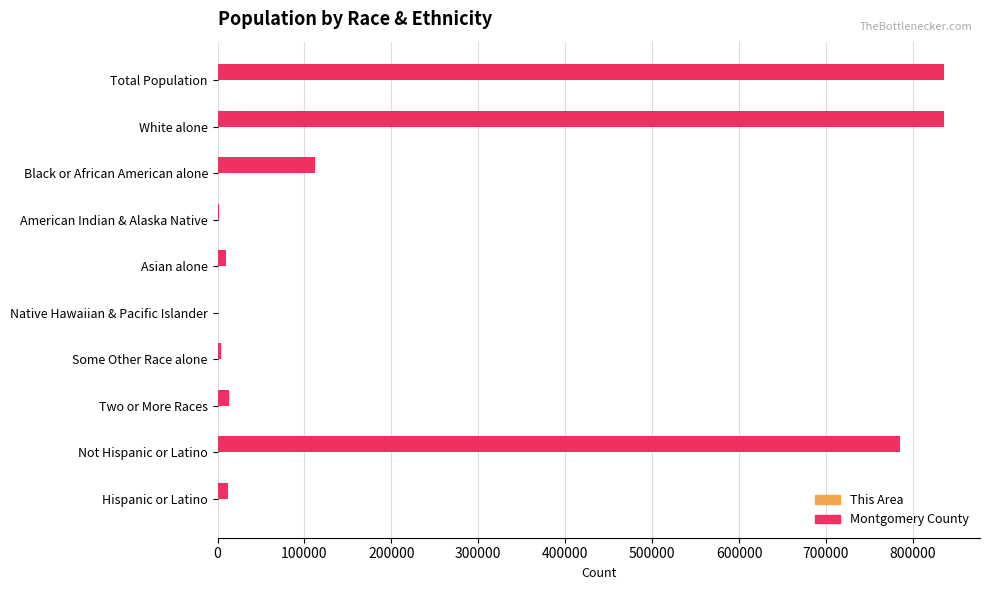

What is the sum of all Montgomery County values?

2608650